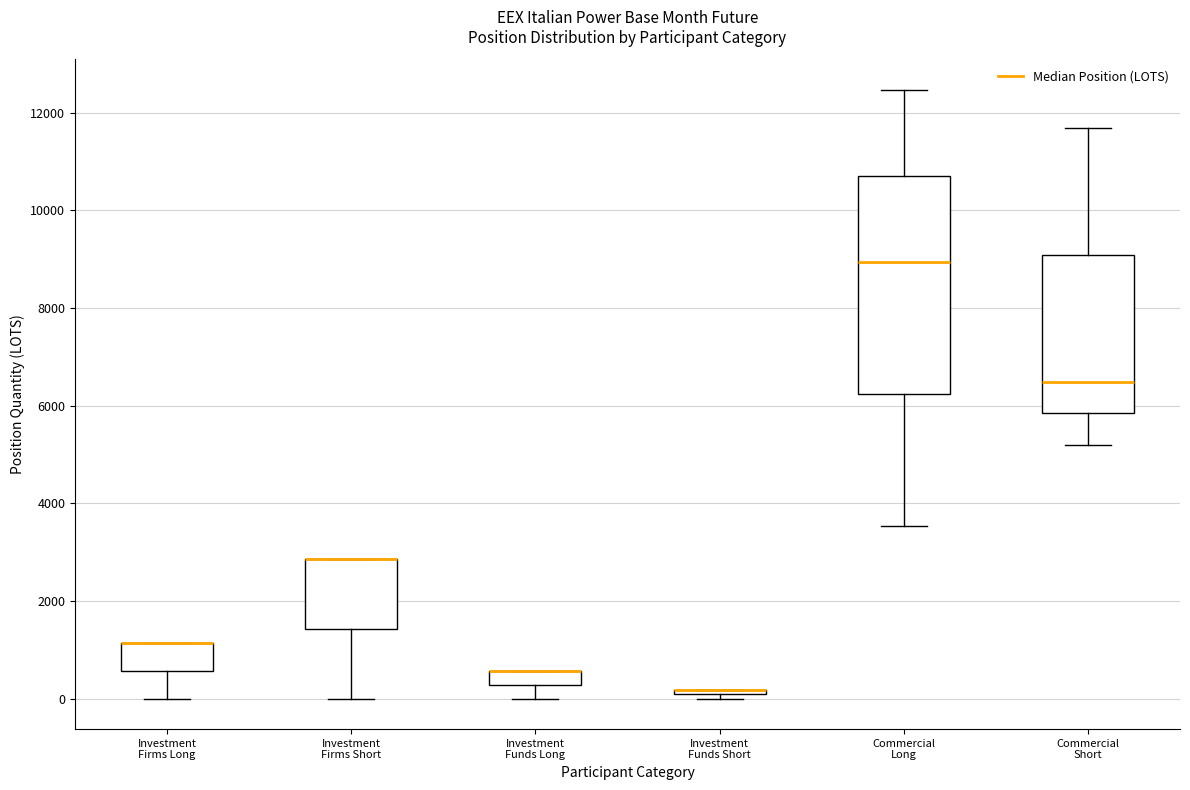

Comparing the boxes themselves (not the whiskers), which one is the tallest?

Commercial Long